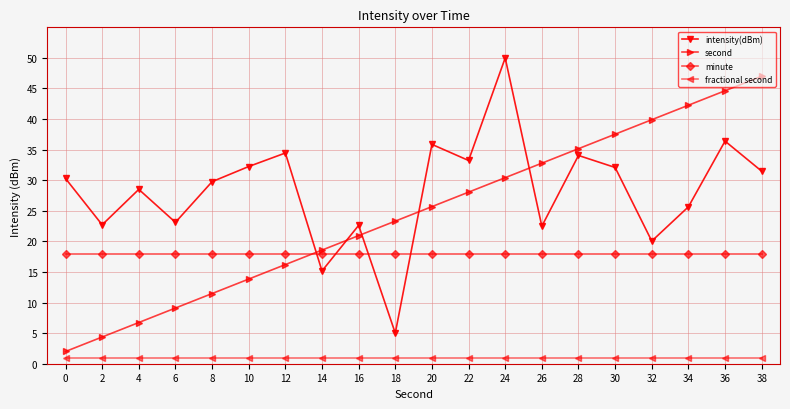

Which series changed the most between 0 and 2?

intensity(dBm)